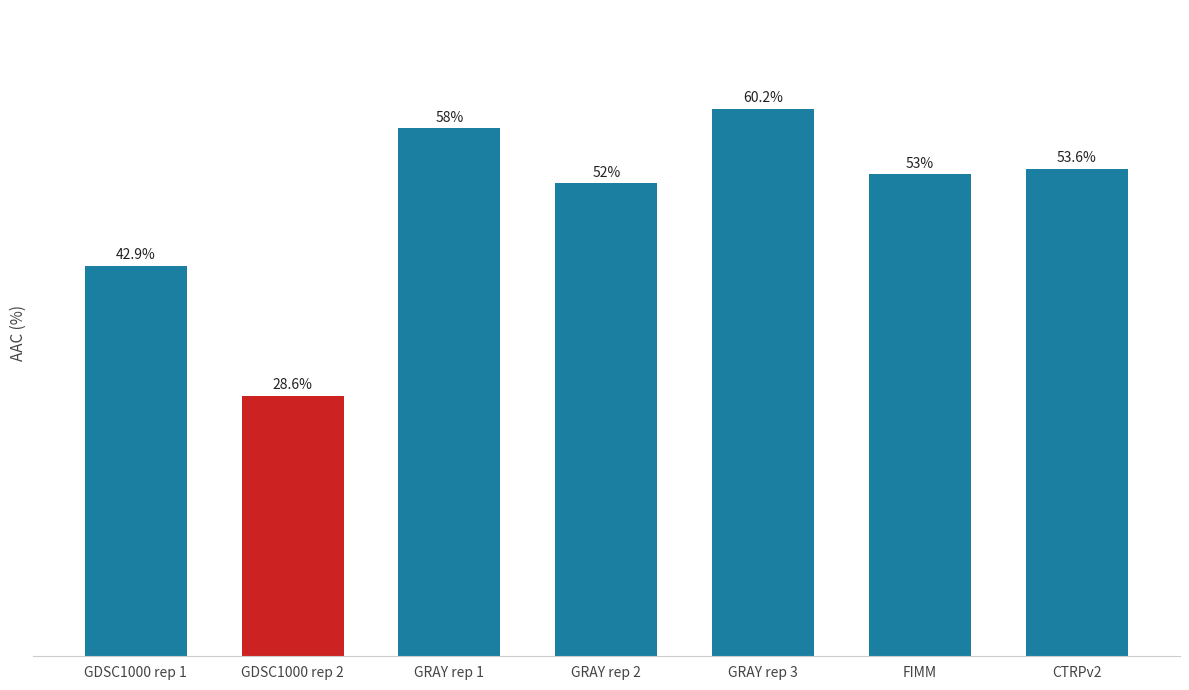

Are the bars horizontal?

No